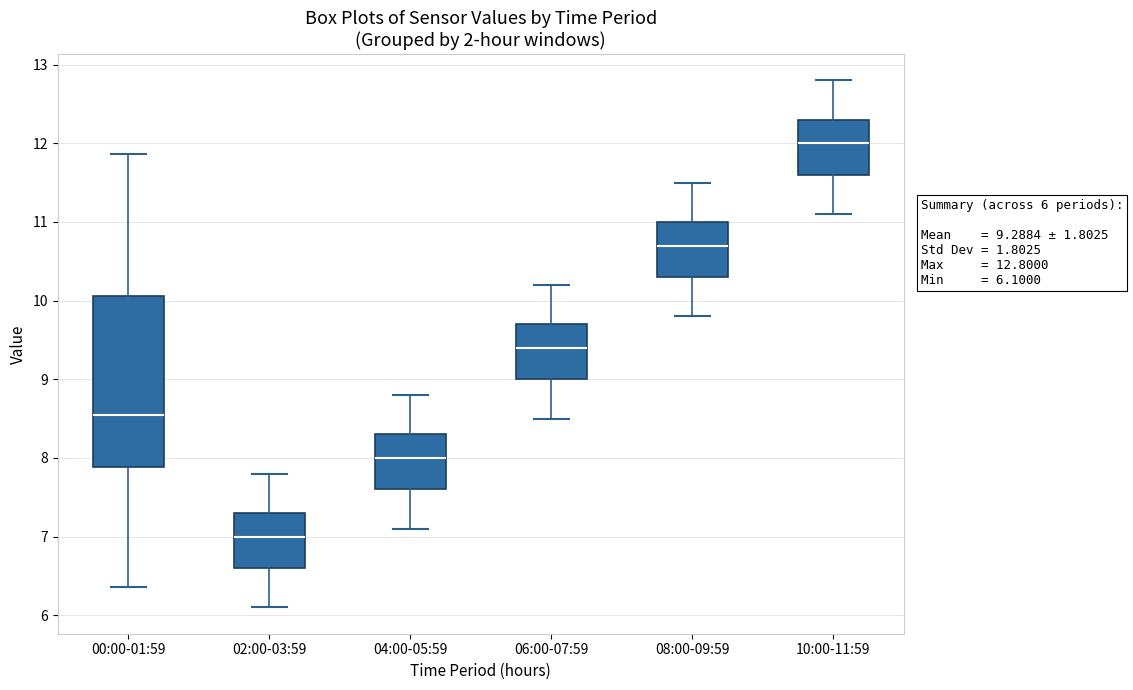

Comparing the boxes themselves (not the whiskers), which one is the tallest?

00:00-01:59